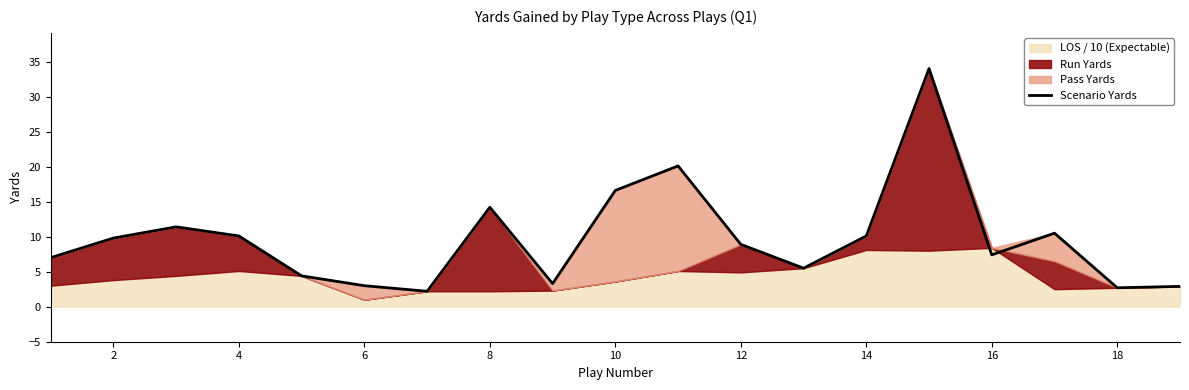

Is it true that Scenario Yards equals 9.8 at 2?

True